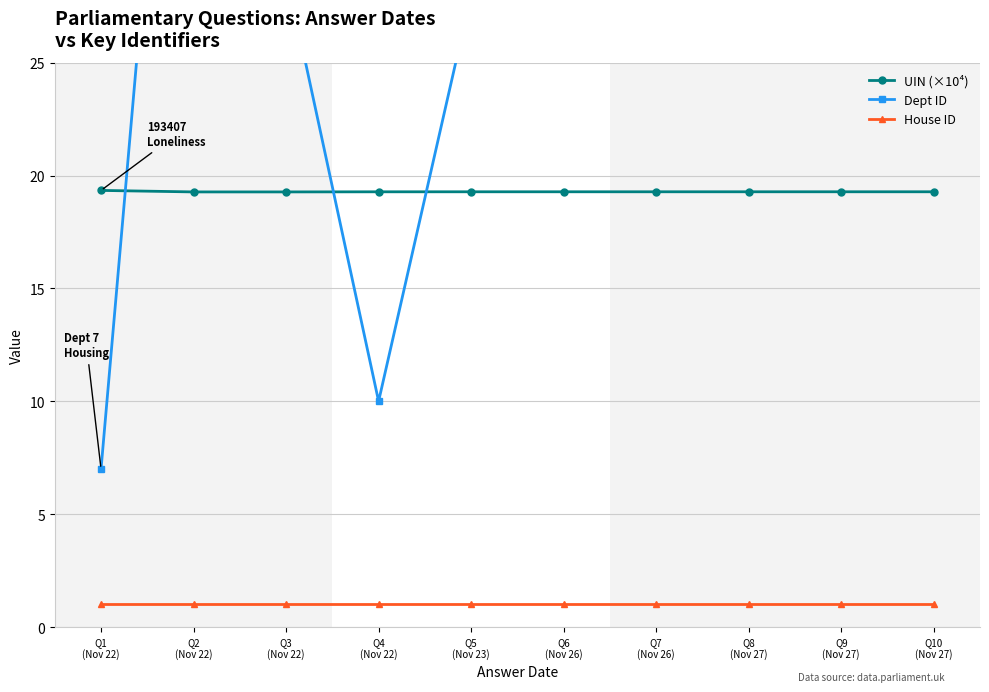

What is the minimum value for House ID?

1.0